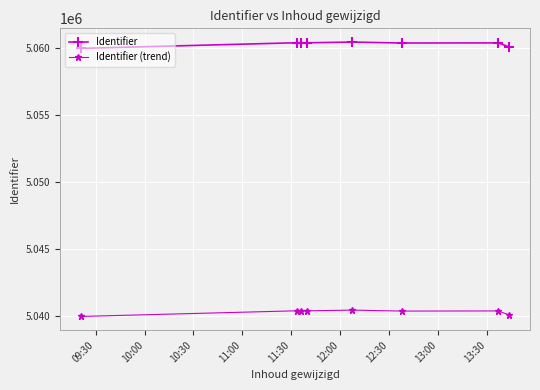

True or false: Identifier (trend) and Identifier cross at least once.

False